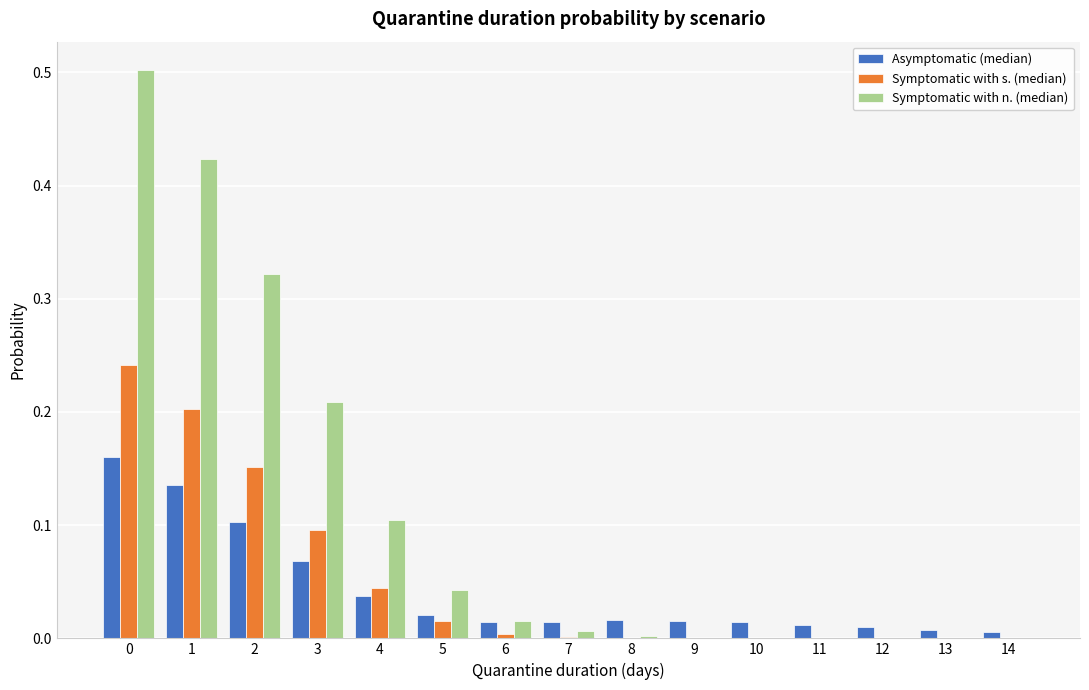

Is the value of Asymptomatic (median) at 0 greater than the value of Symptomatic with n. (median) at 14?

Yes